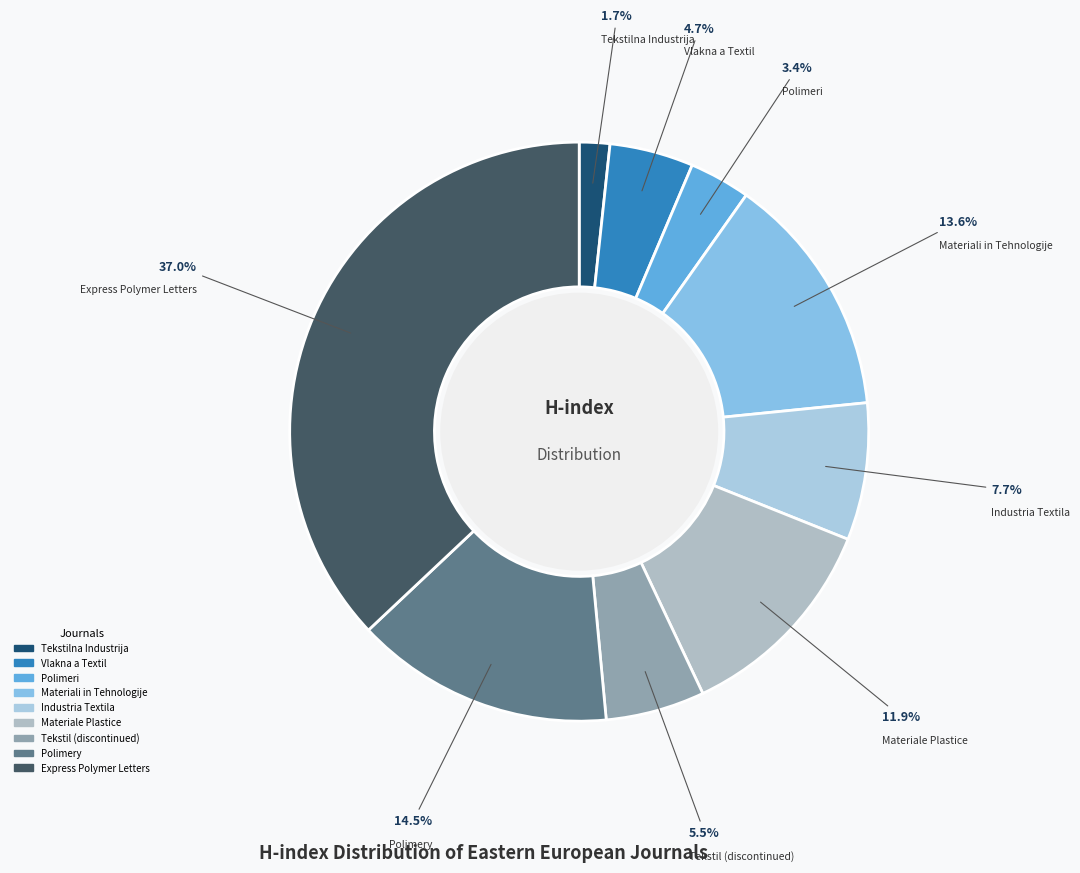

Which category has the smallest portion of the pie?

Tekstilna Industrija